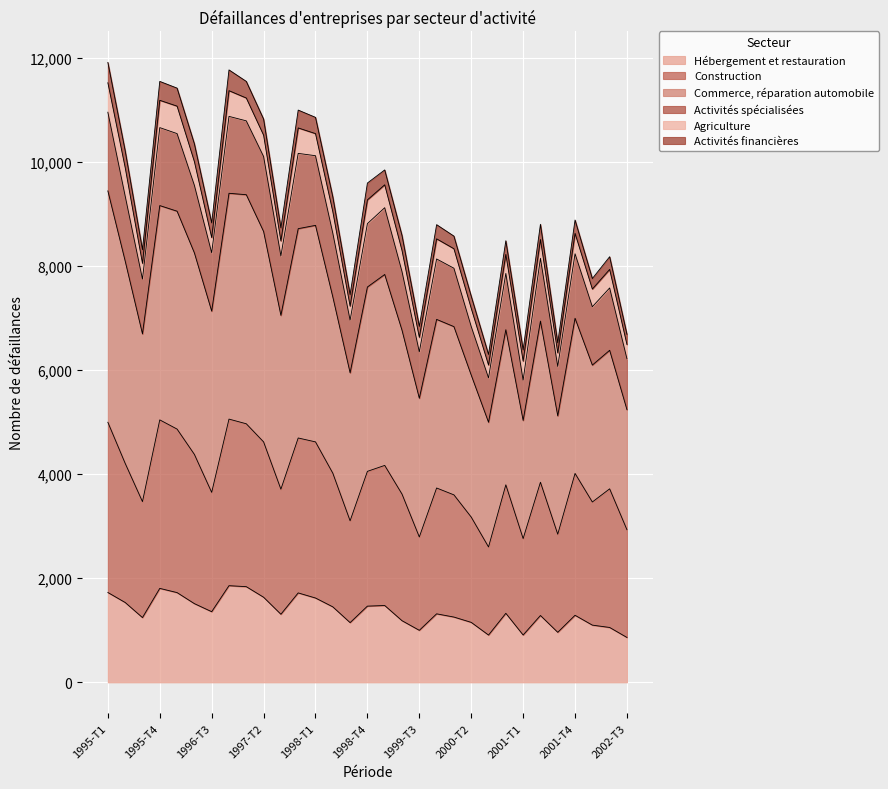

What is the maximum value for Hébergement et restauration?

1857